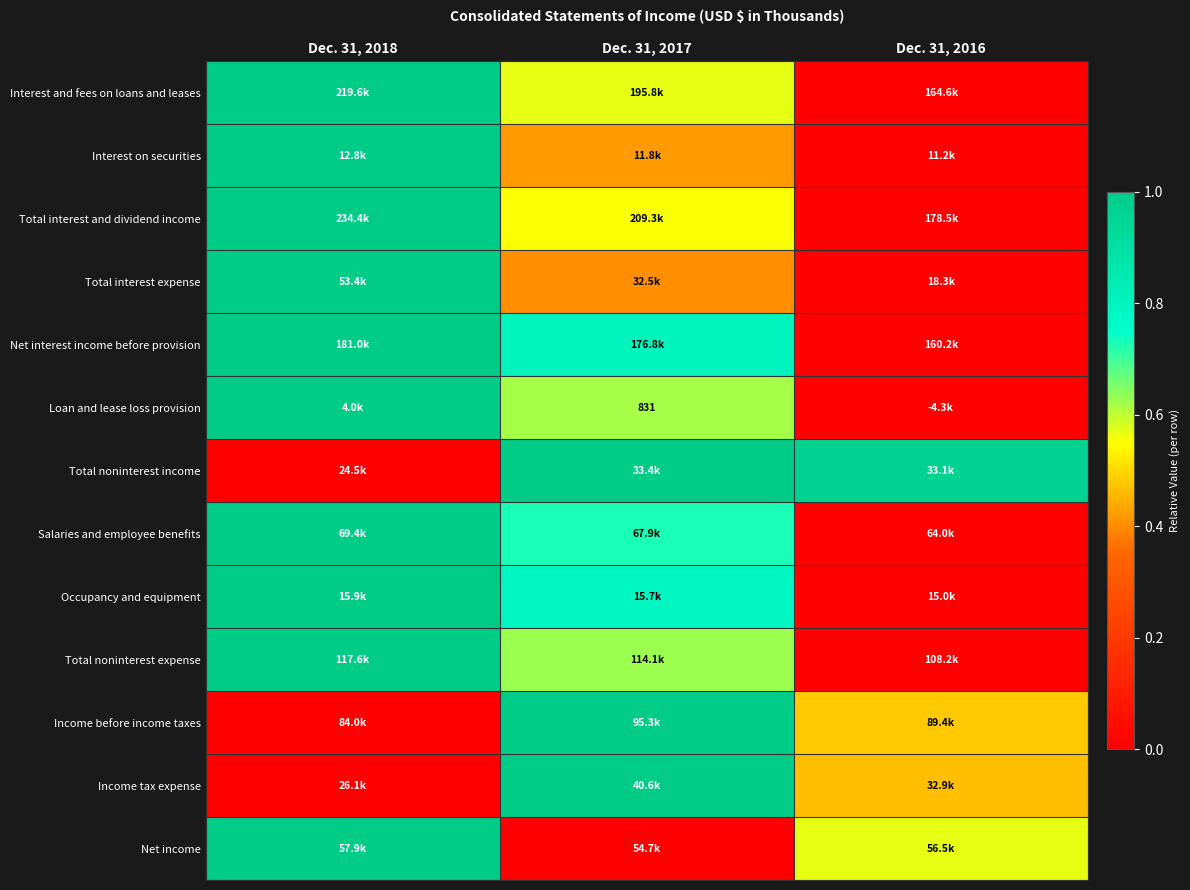

At how many categories does at least one series exceed 0?

3